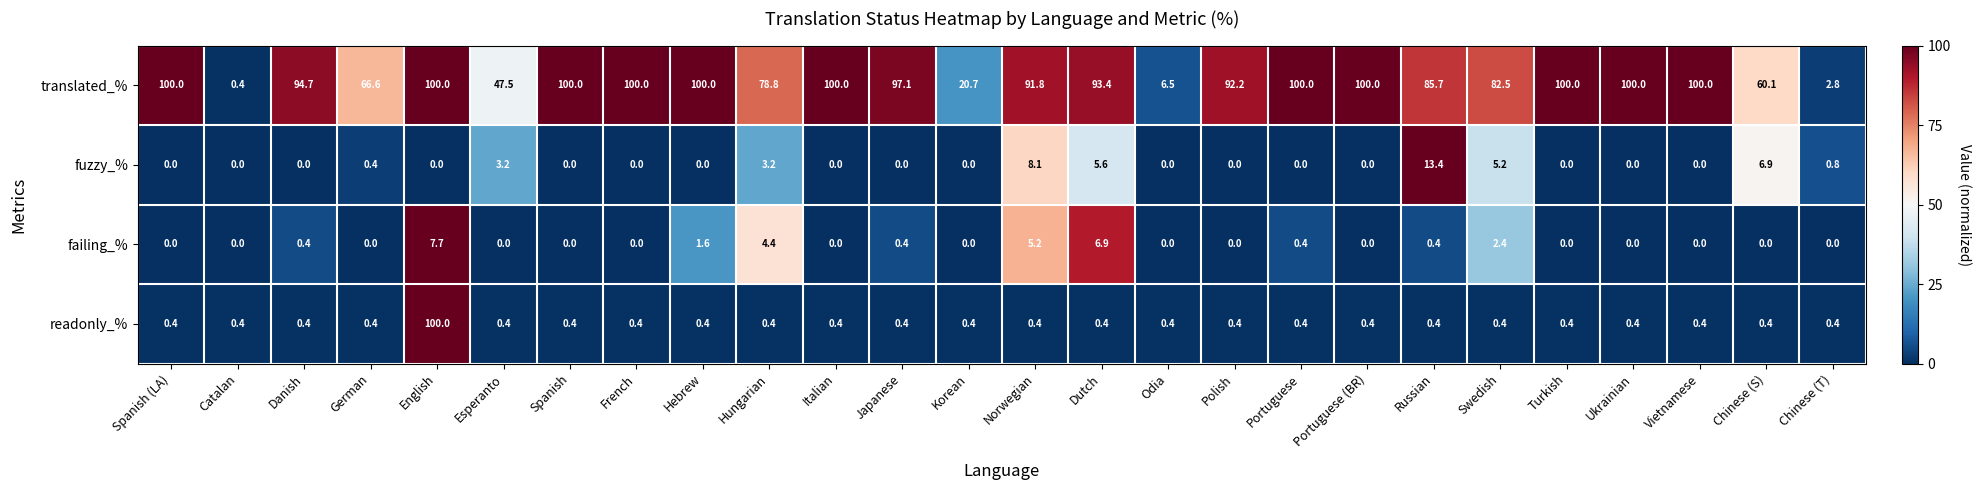

At how many categories does at least one series exceed 0?

26